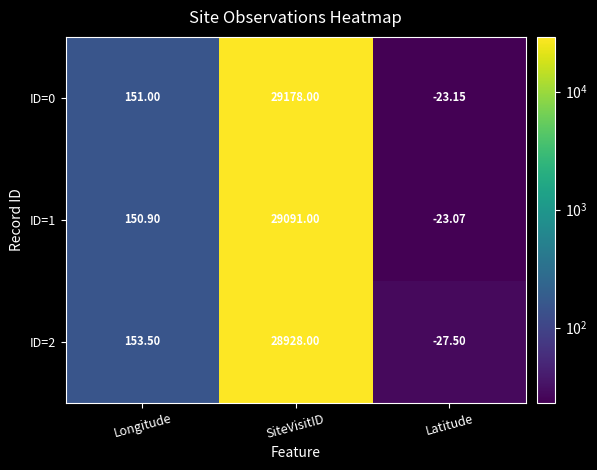

What is the smallest value displayed?

-27.5